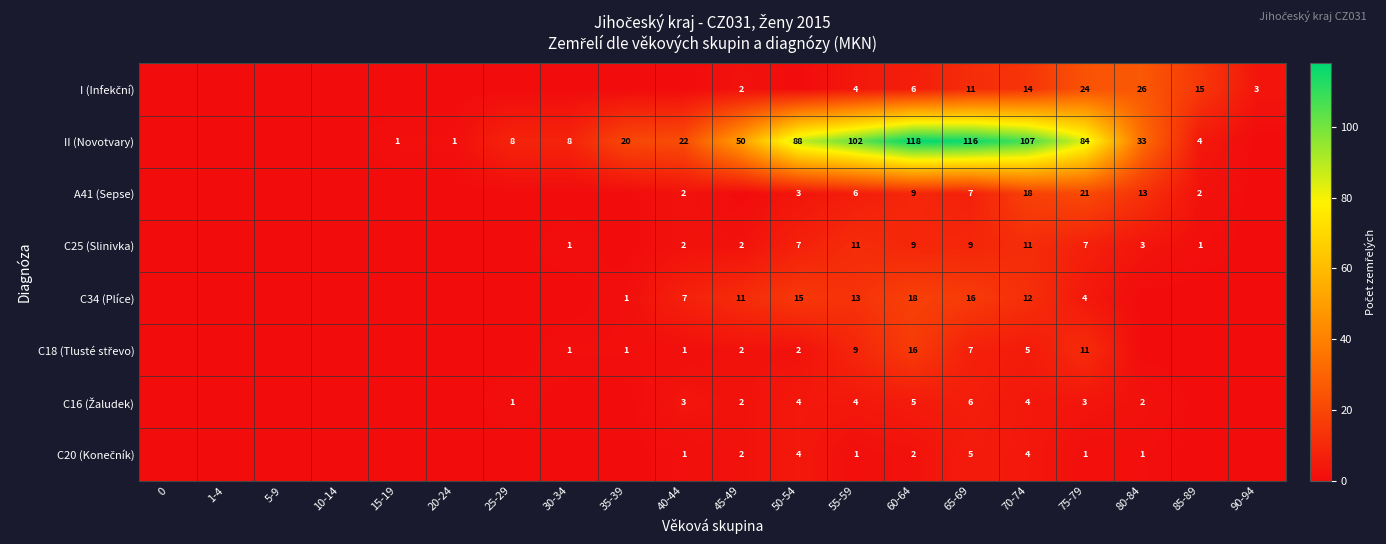

What is the total value across all series at 65-69?

177